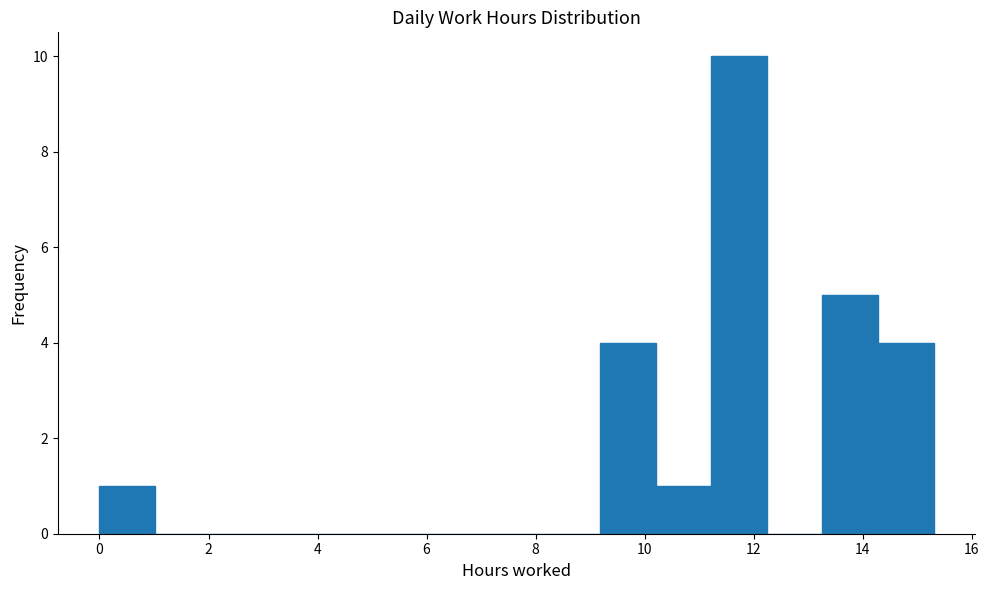

What is the height of the bar covering 11.22 to 12.24 on the x-axis? Neither the bar edges nor the heights are printed on the chart, so give them approximately, as read against the axes.

10